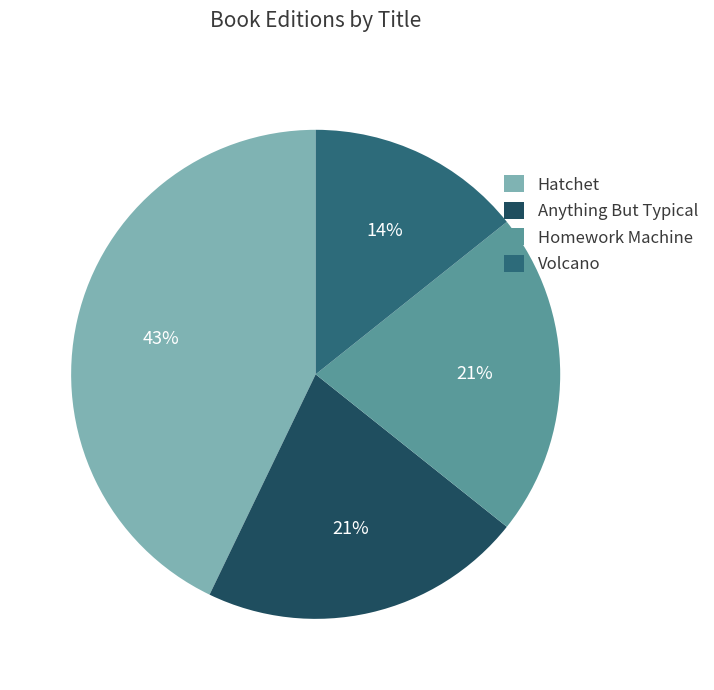

What percentage is the Anything But Typical slice, to the nearest percent?

21%